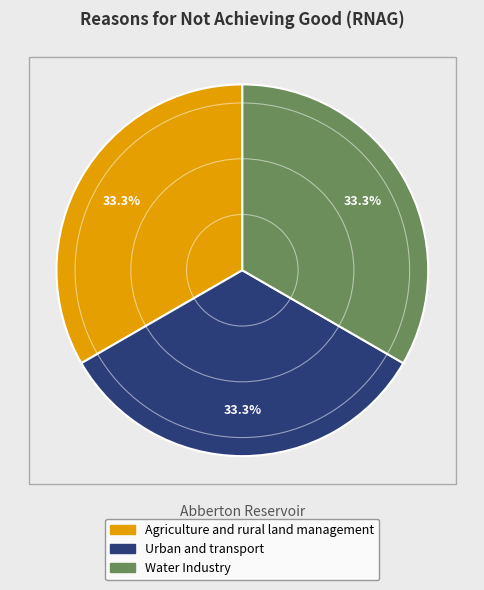

What percentage is NOT represented by Water Industry?

66.7%